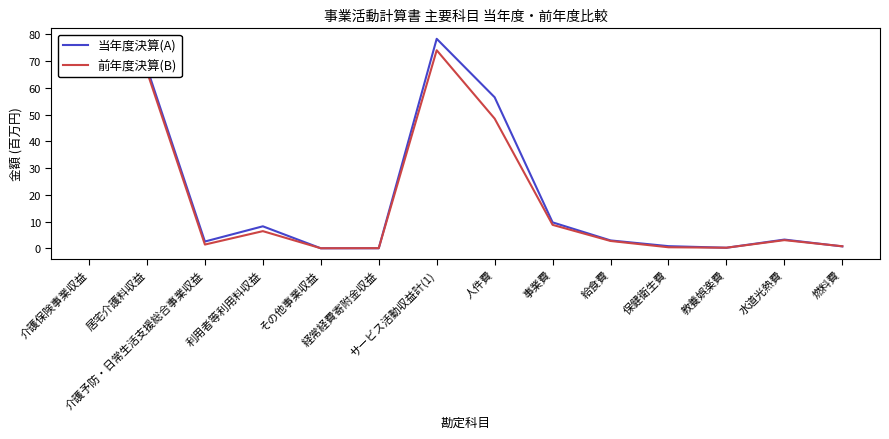

What is the maximum value for 前年度決算(B)?

74.1